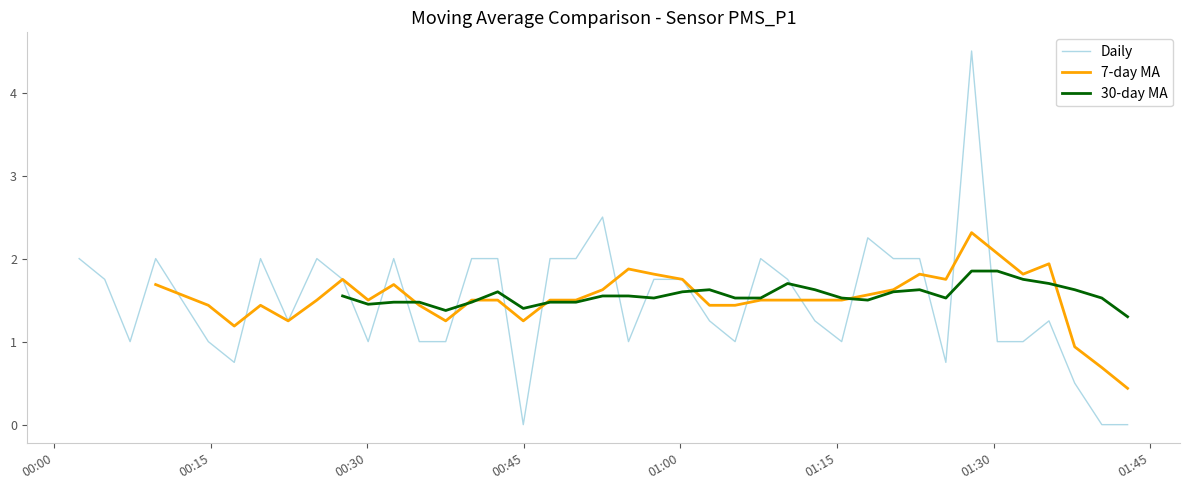

What is the highest value of the Daily series?

4.5